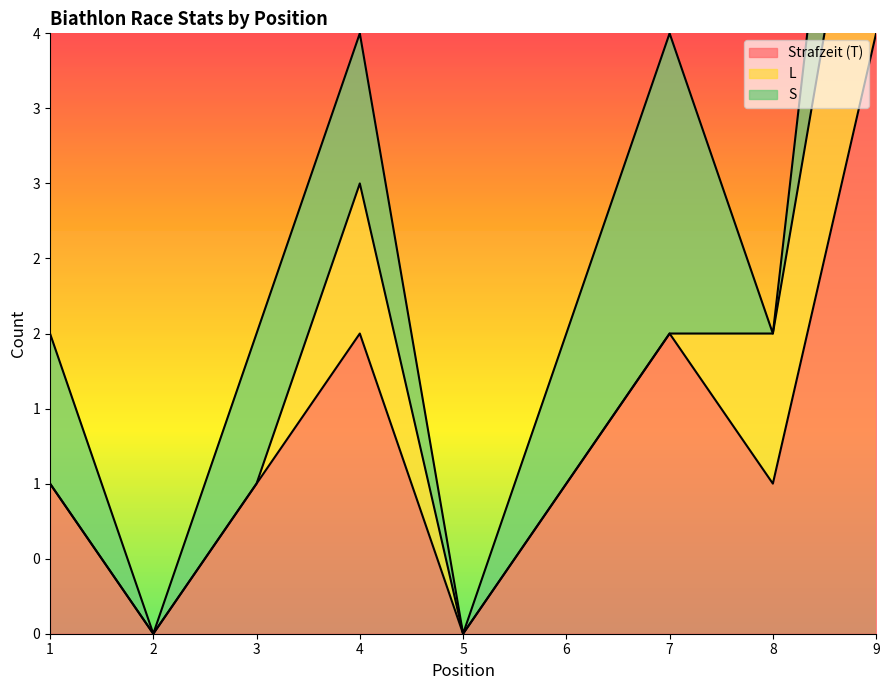

What is the sum of all S values?

8